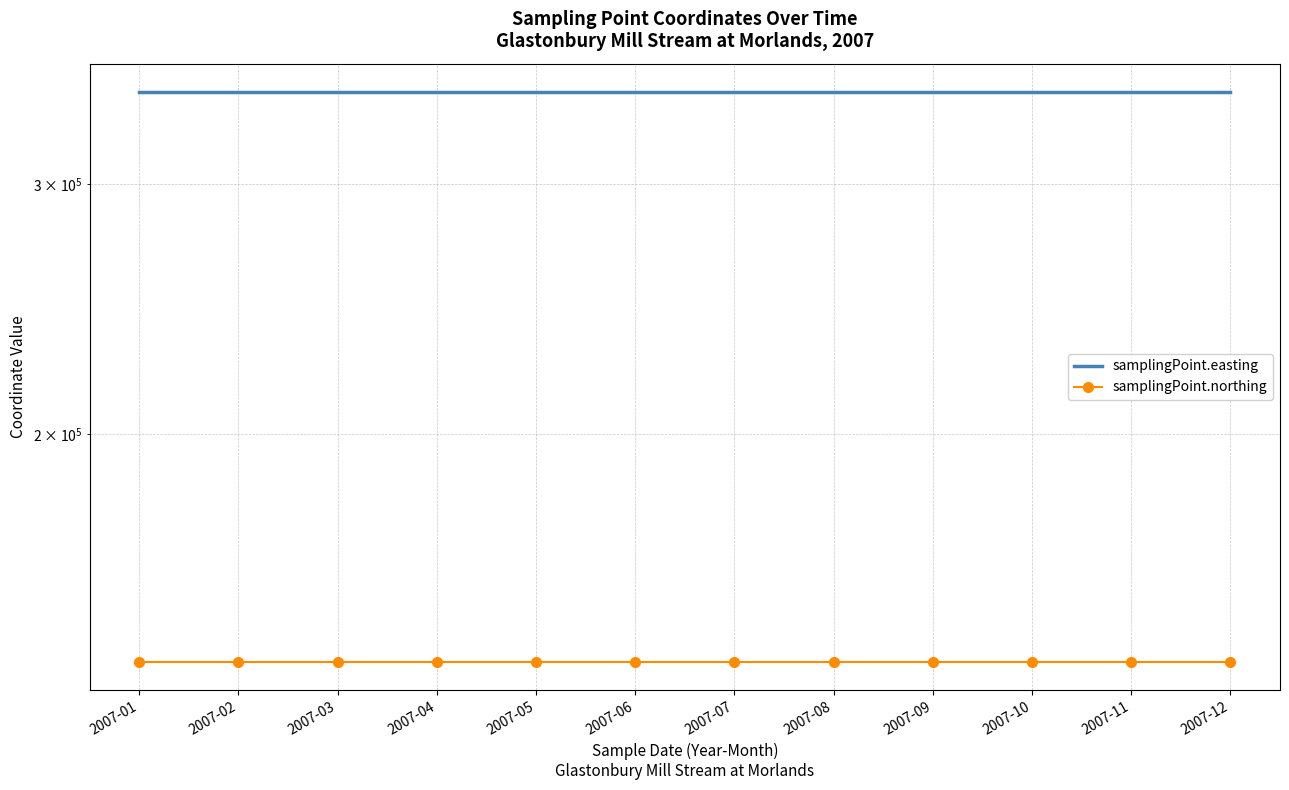

Which has a higher value, 2007-03 or 2007-10?

2007-03